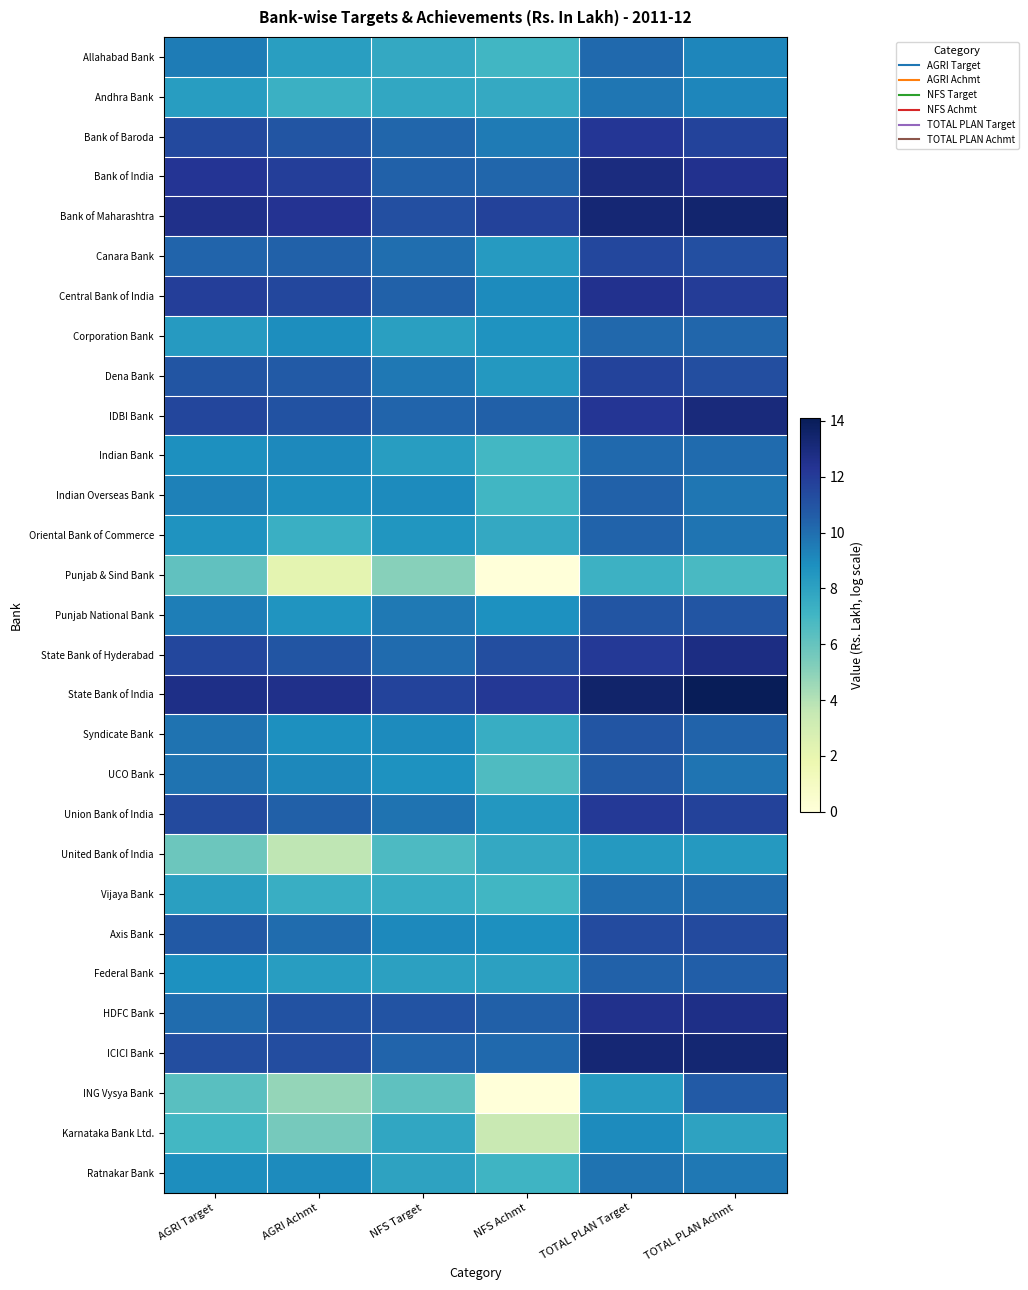

Which series has the largest total across all categories?

State Bank of India